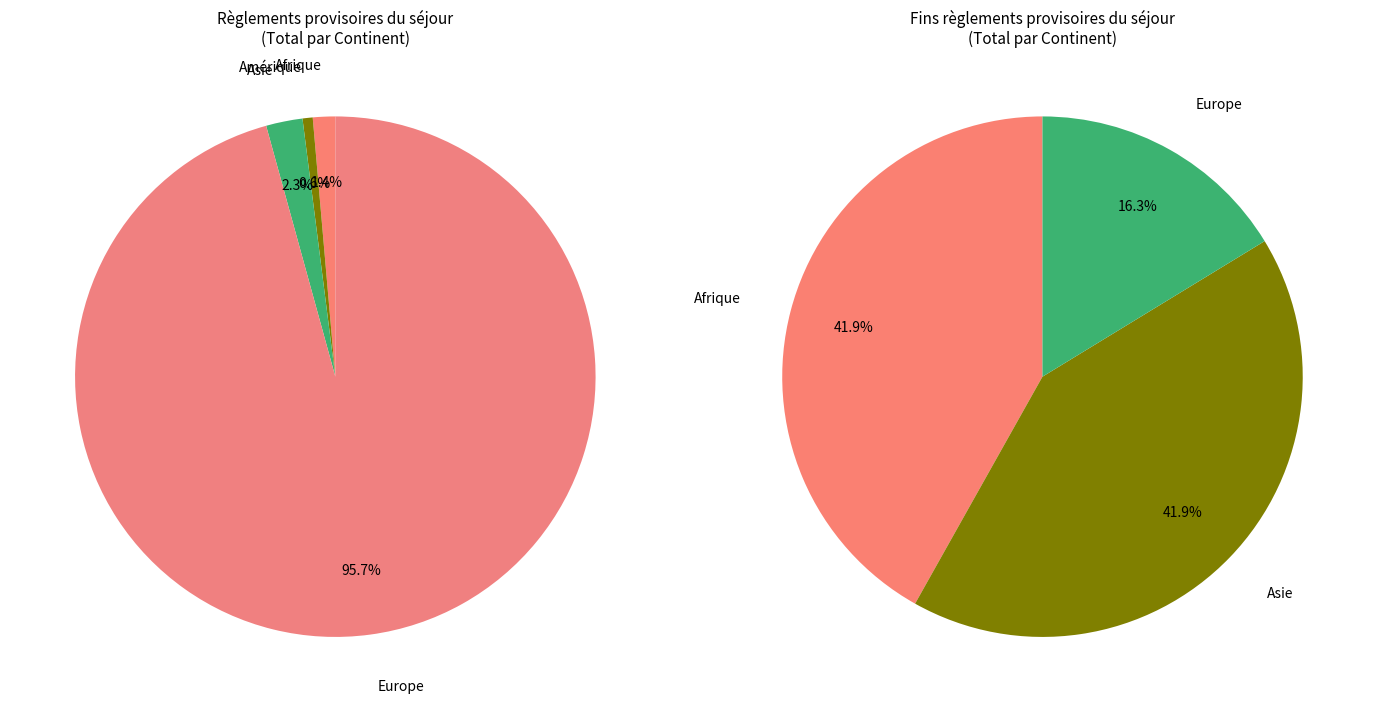

What is the largest slice in the pie chart?

Europe